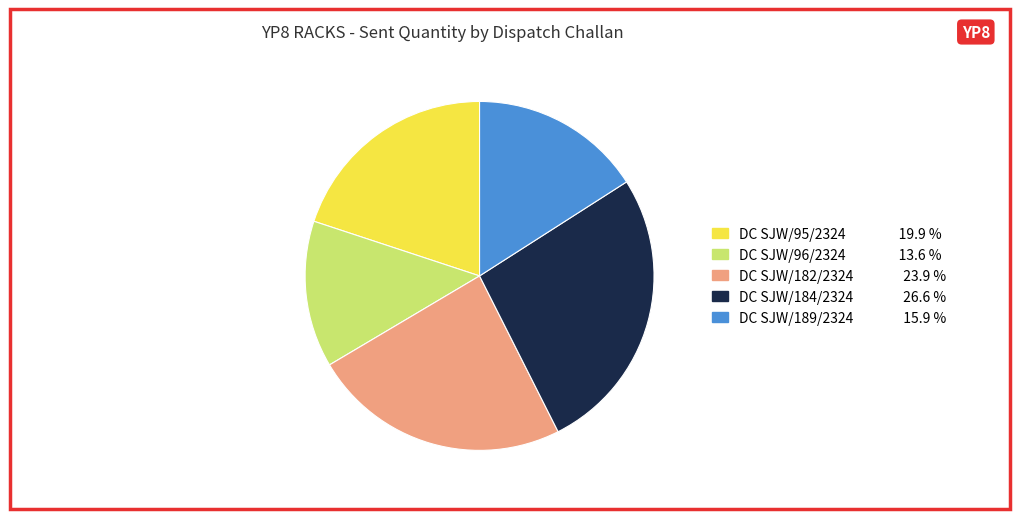

Count the number of slices in the pie.

5